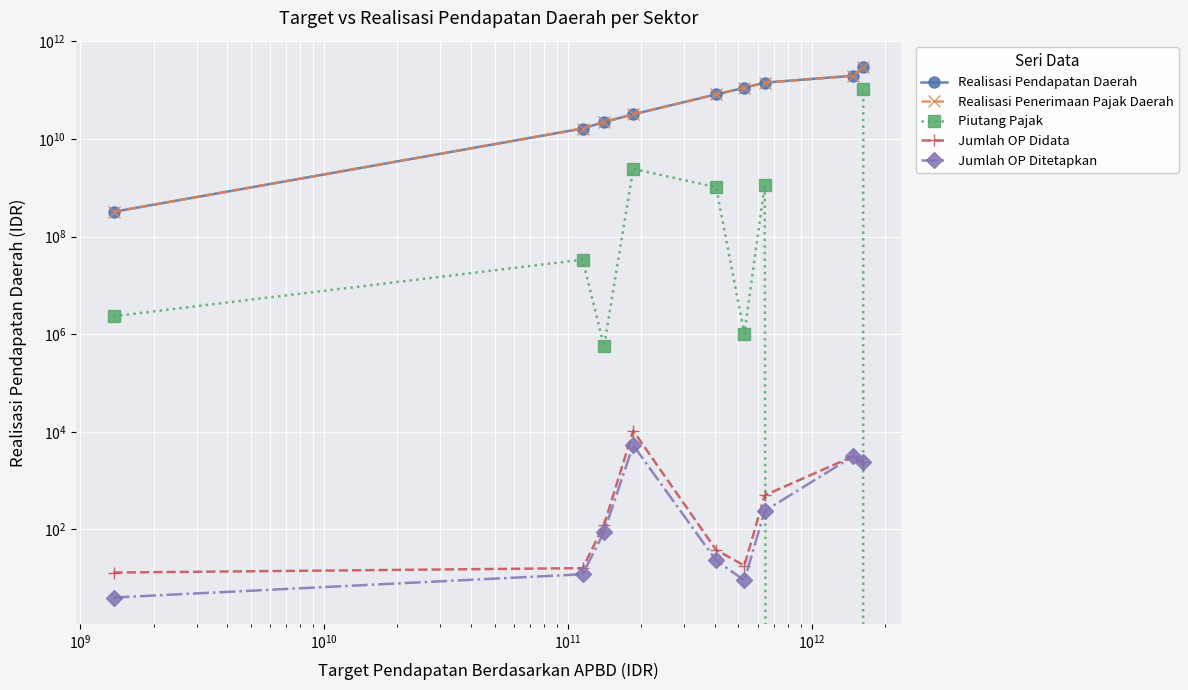

Rank the series at $\mathdefault{10^{10}}$ from lowest to highest value.

Jumlah OP Ditetapkan, Jumlah OP Didata, Piutang Pajak, Realisasi Pendapatan Daerah, Realisasi Penerimaan Pajak Daerah